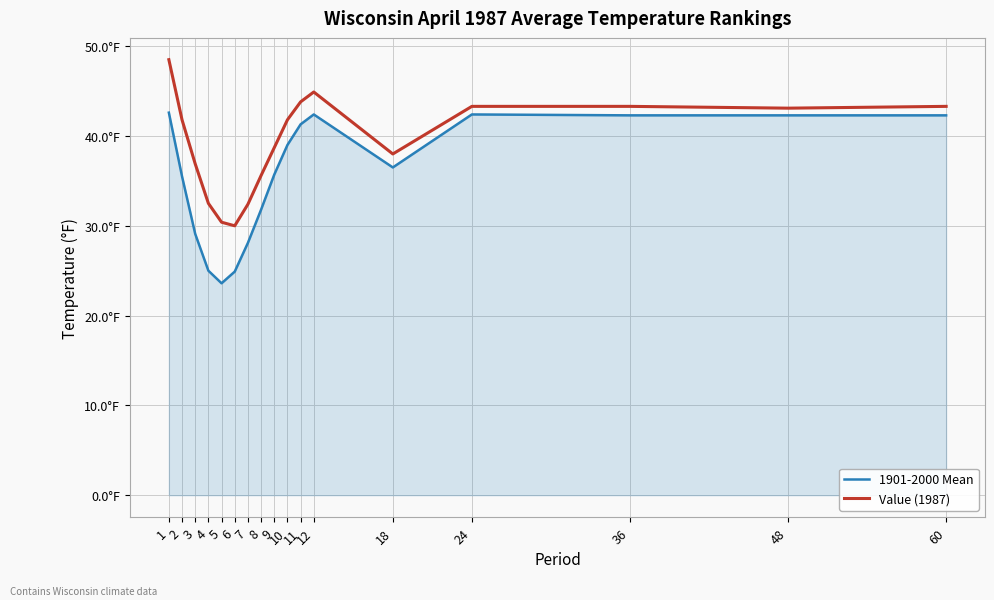

What are all the series names shown in the legend?

1901-2000 Mean, Value (1987)